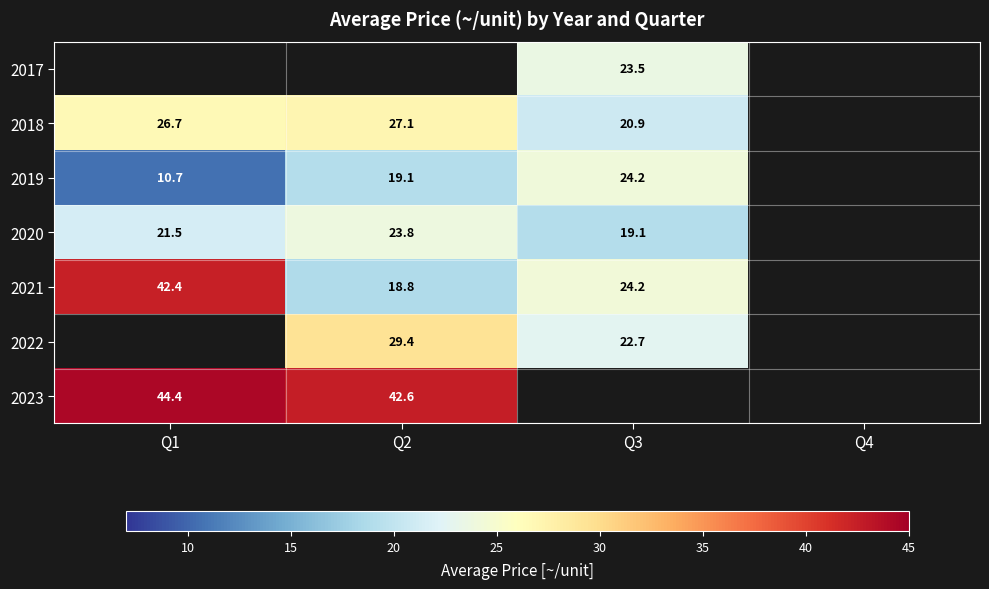

Which has a higher value, Q1 or Q4?

Q4